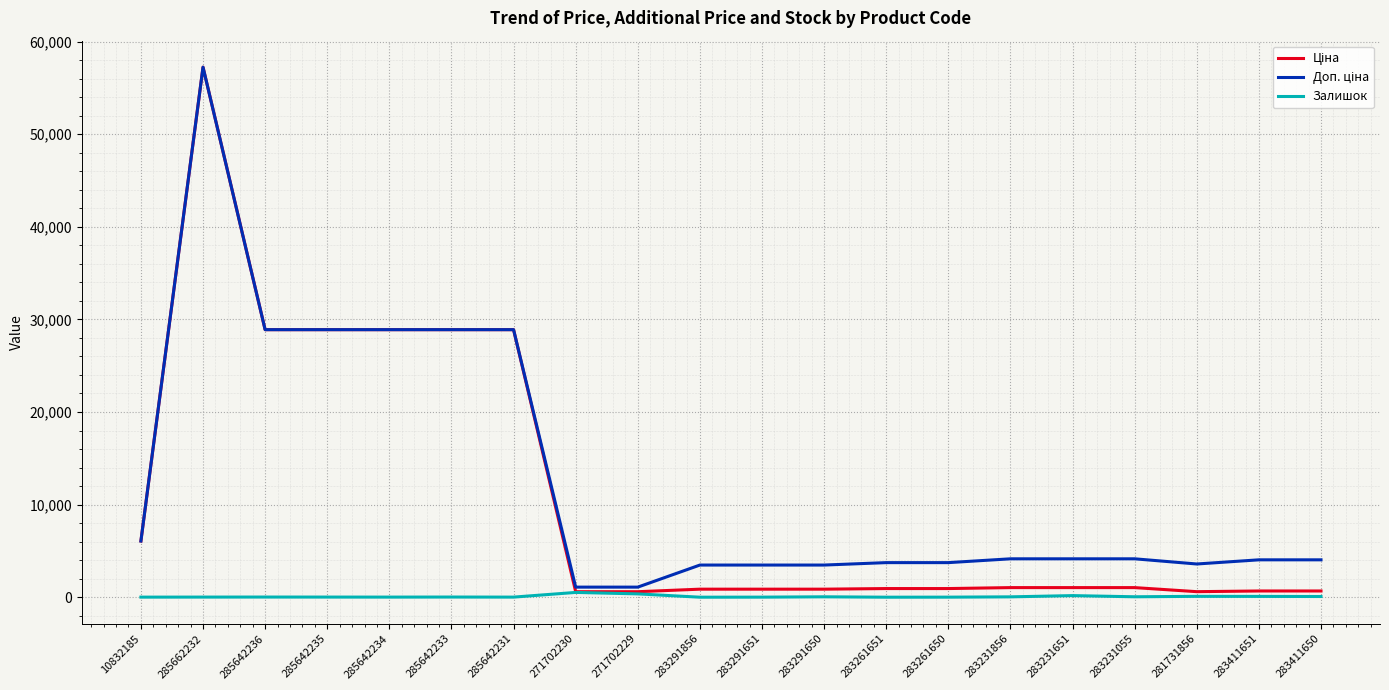

At which category does the chart reach its peak across all series?

285662232